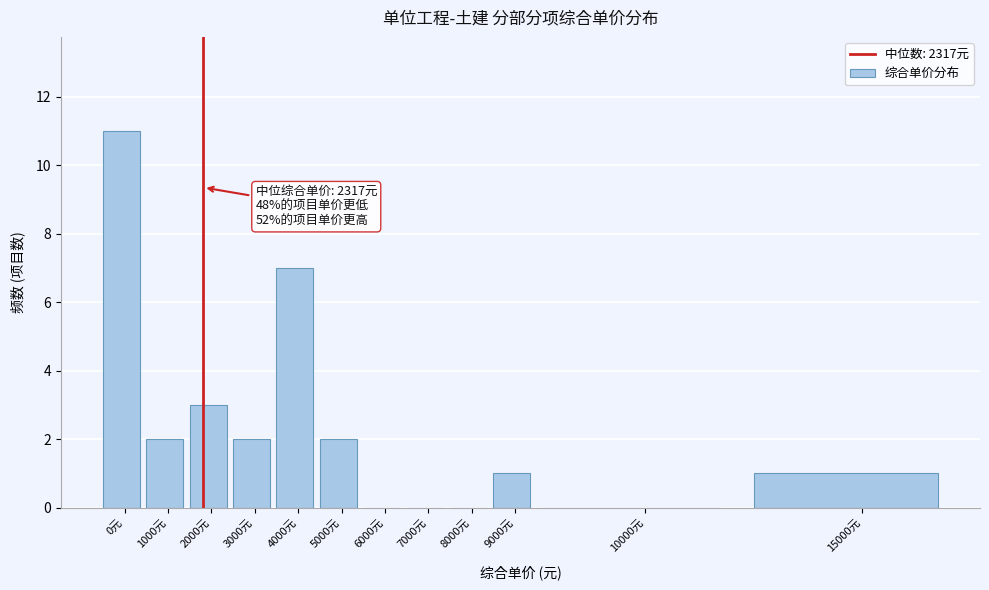

Reading right to left, transcribe all the data shown in this chart.

15000元=1	10000元=0	9000元=1	8000元=0	7000元=0	6000元=0	5000元=2	4000元=7	3000元=2	2000元=3	1000元=2	0元=11